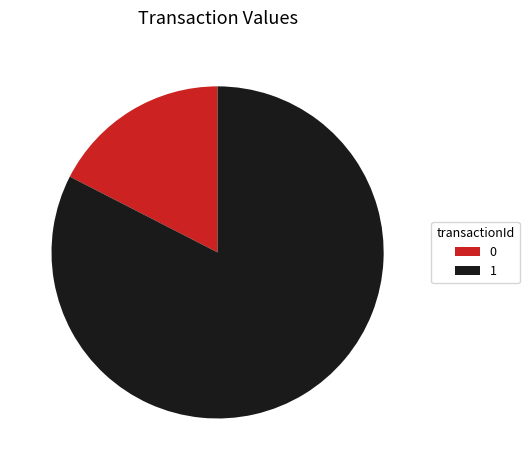

Approximately how many times larger is the value at 1 compared to 0?

4.7